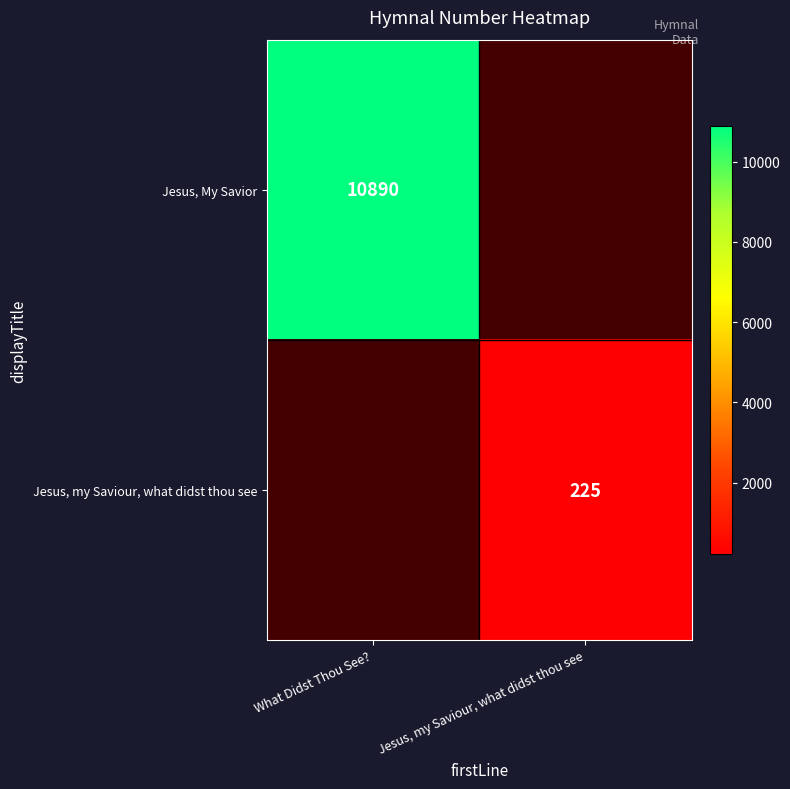

Is the value of Jesus, My Savior at What Didst Thou See? greater than the value of Jesus, my Saviour, what didst thou see at Jesus, my Saviour, what didst thou see?

Yes